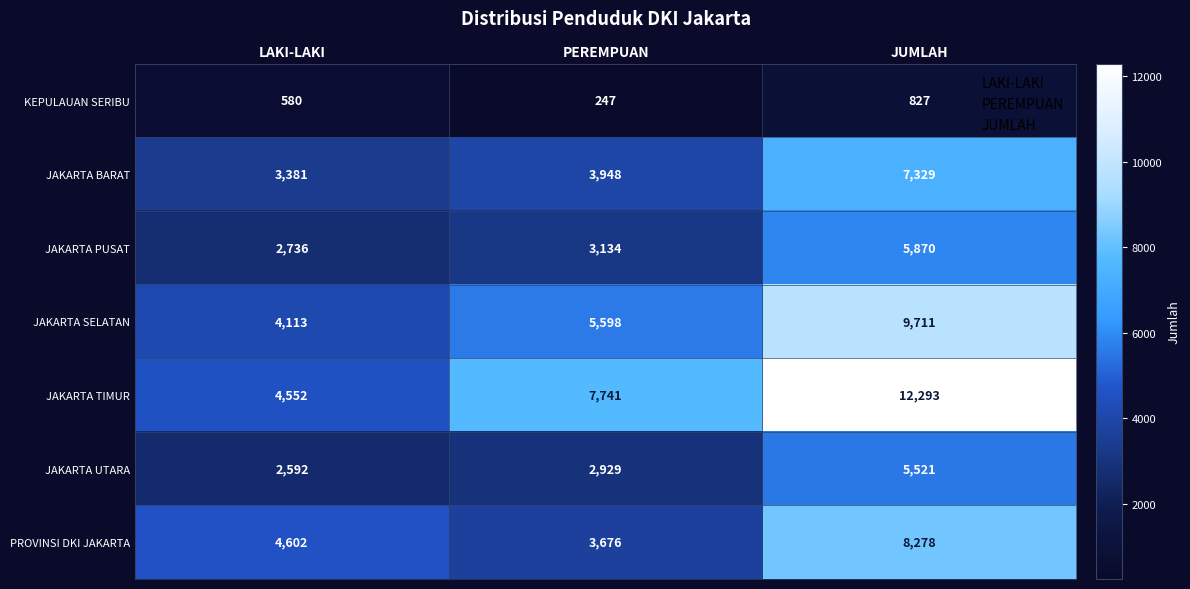

Reading left to right, extract all data points from this chart.

KEPULAUAN SERIBU: 580	247	827
JAKARTA BARAT: 3381	3948	7329
JAKARTA PUSAT: 2736	3134	5870
JAKARTA SELATAN: 4113	5598	9711
JAKARTA TIMUR: 4552	7741	12293
JAKARTA UTARA: 2592	2929	5521
PROVINSI DKI JAKARTA: 4602	3676	8278